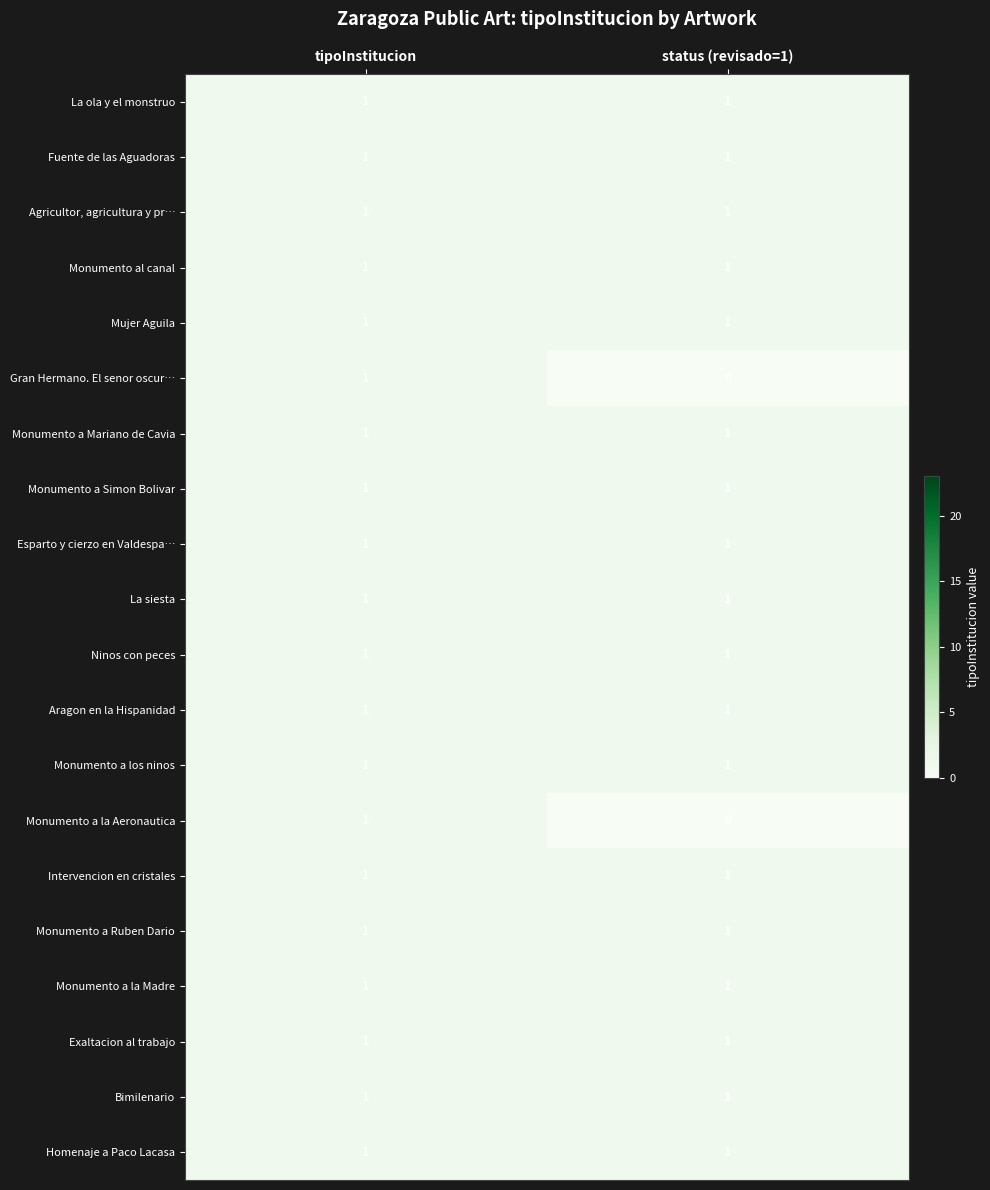

The value of Monumento a Simon Bolivar at status (revisado=1) is 0. True or false?

False